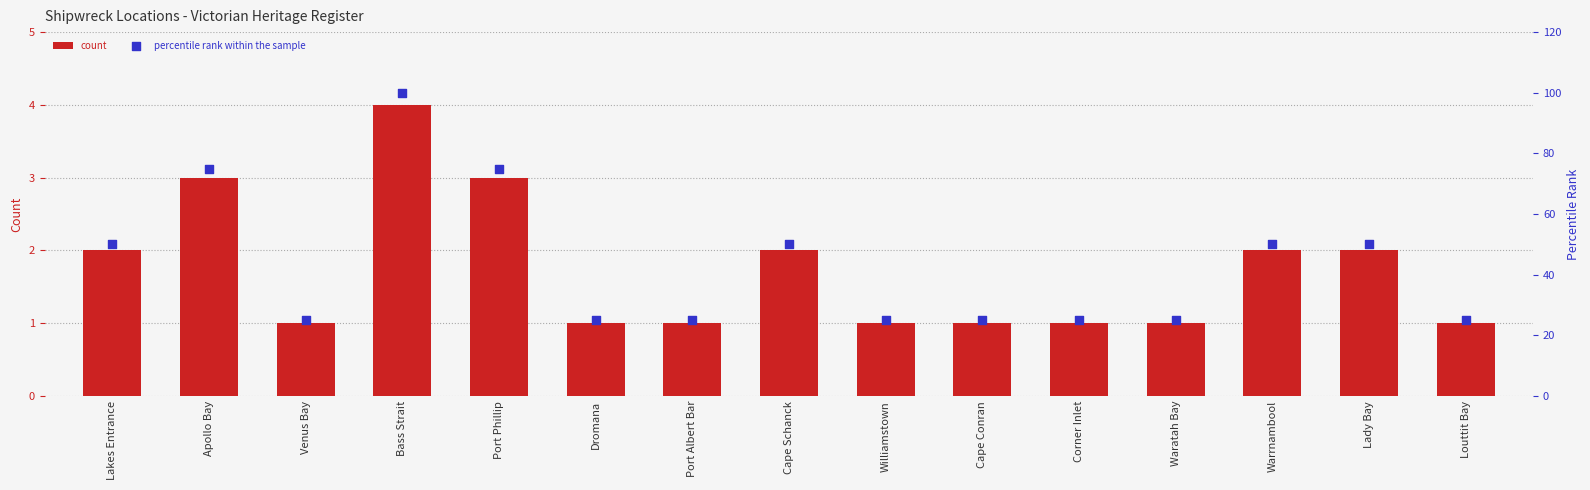

Which series contains the lowest Y value?

count